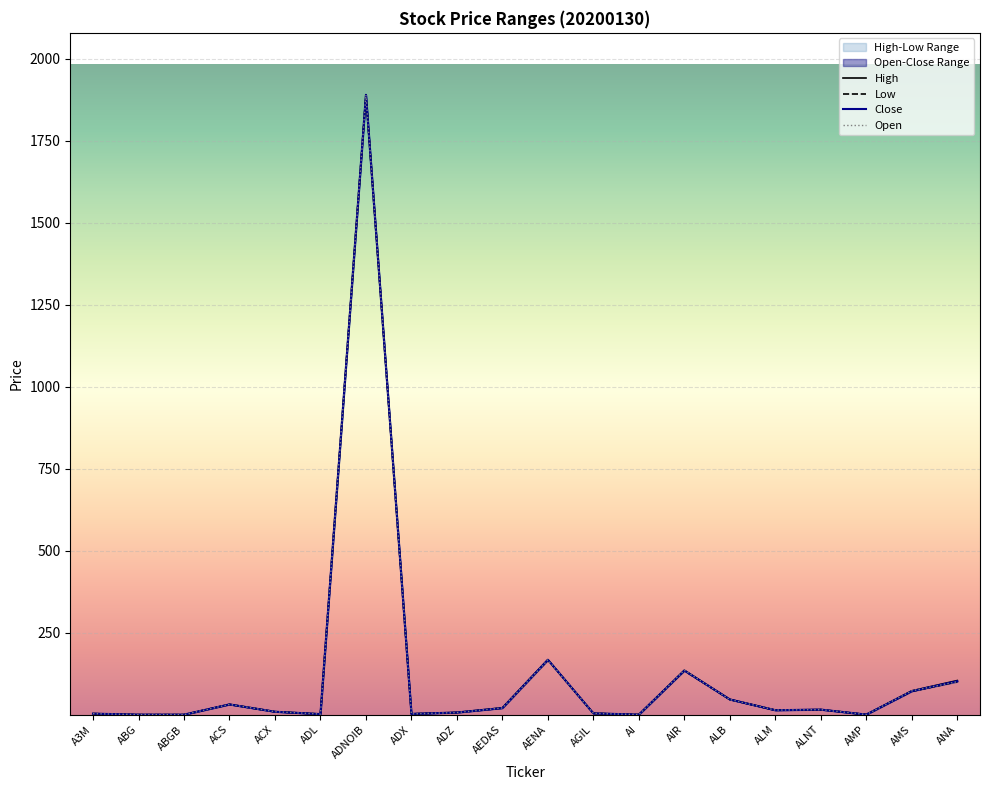

In Close, how many points are lower than both neighbors (excluding endpoints)?

6